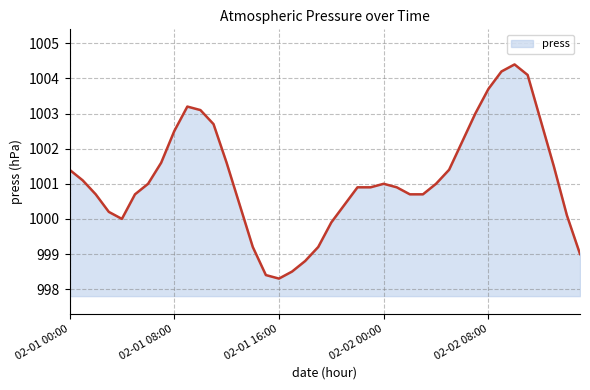

What is the smallest value displayed?

998.3